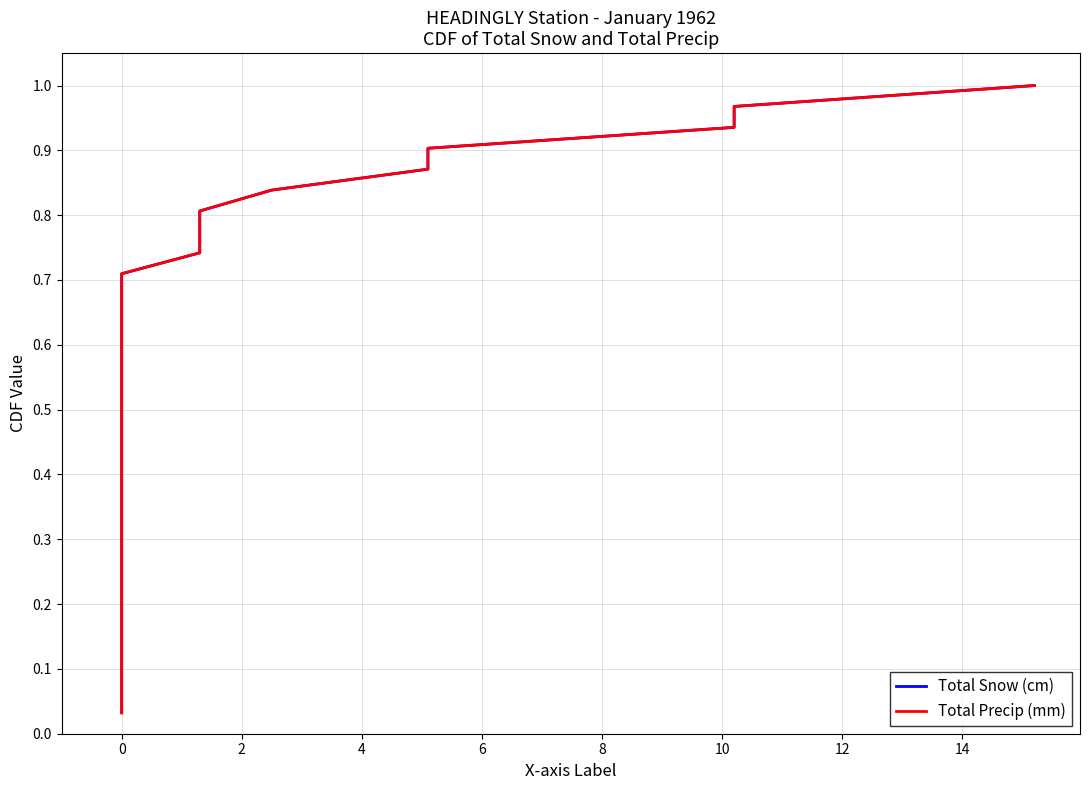

True or false: Total Precip (mm) has a value of 0.3 at 29.

False